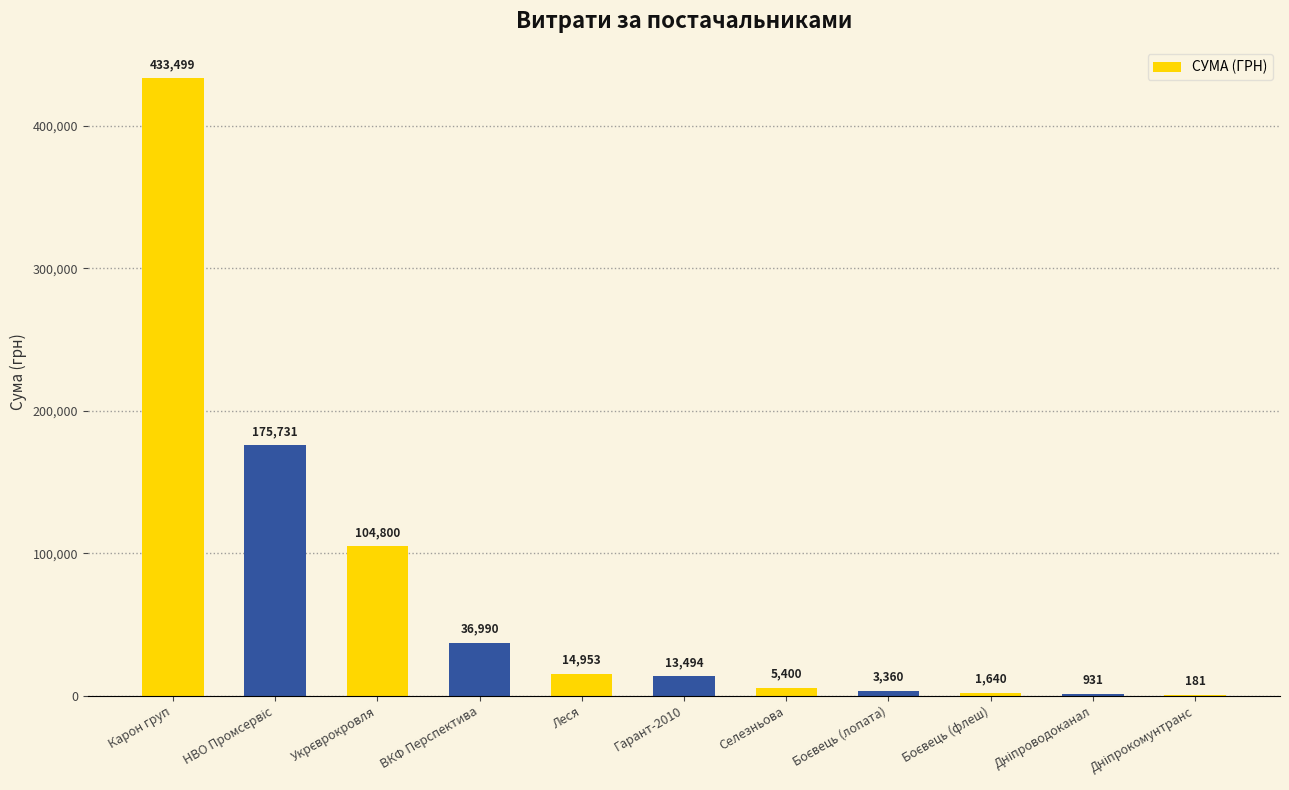

Where does the data first go above 13494?

Карон груп